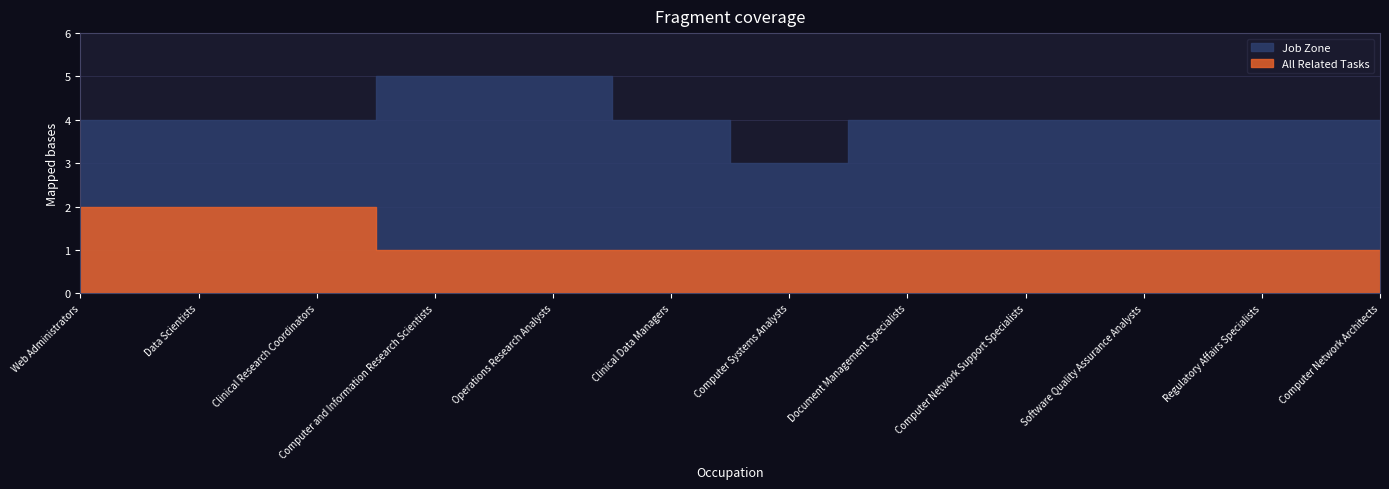

Which has a higher value, Web Administrators or Clinical Research Coordinators?

Web Administrators